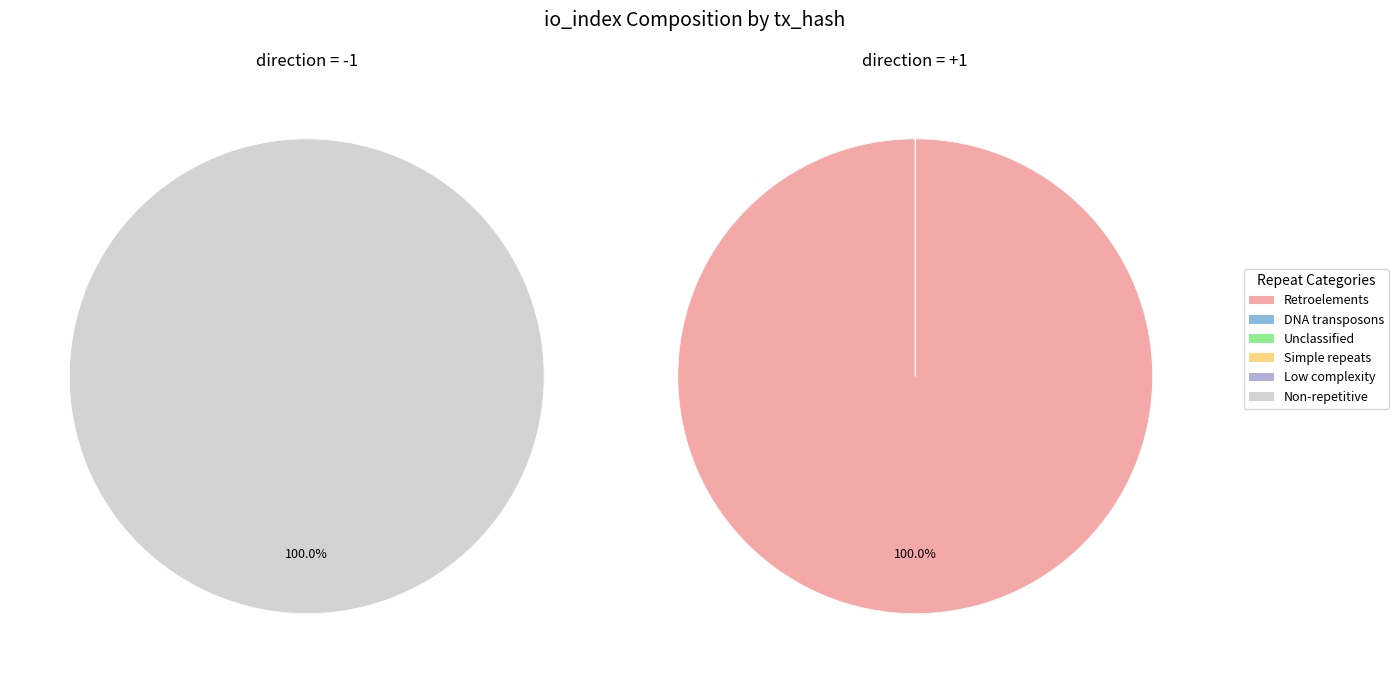

What portion of the pie excludes 0?

100.0%